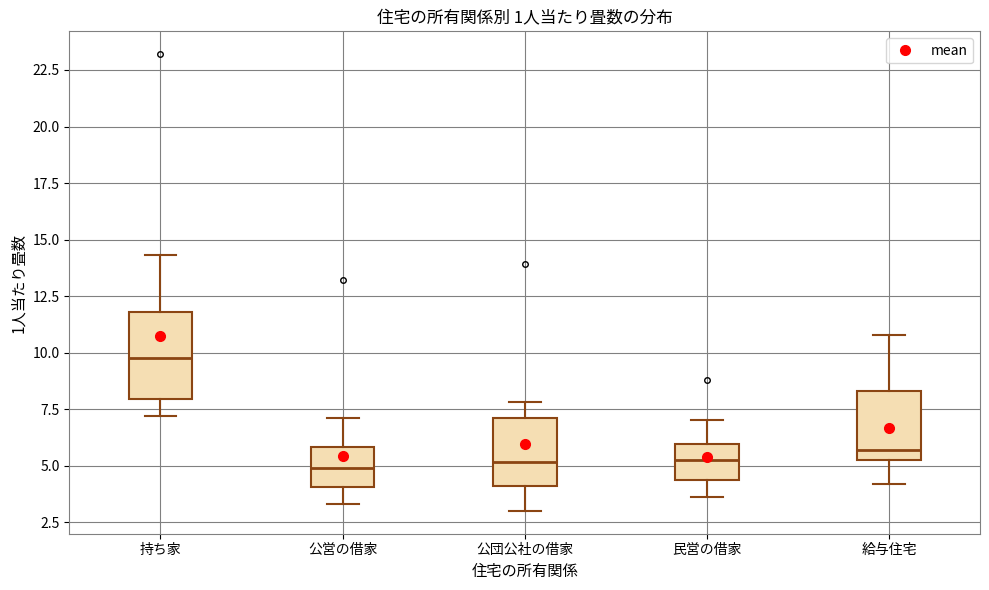

Where is the lower edge of the box for 給与住宅 on the y-axis? The values are not printed on the chart, so give them approximately, as read against the axis.

5.5